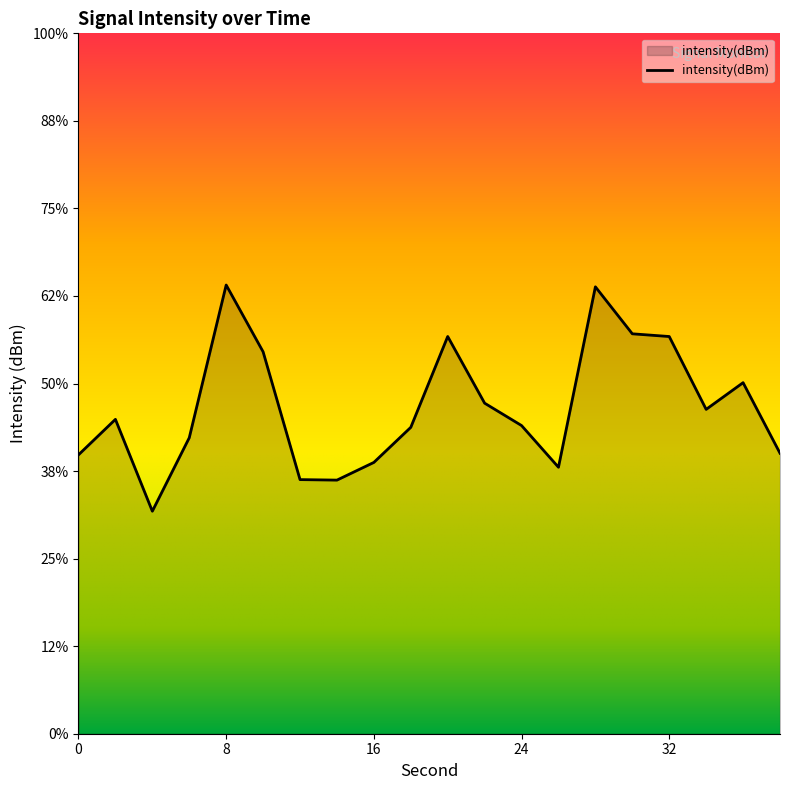

How many distinct data groups are displayed?

1